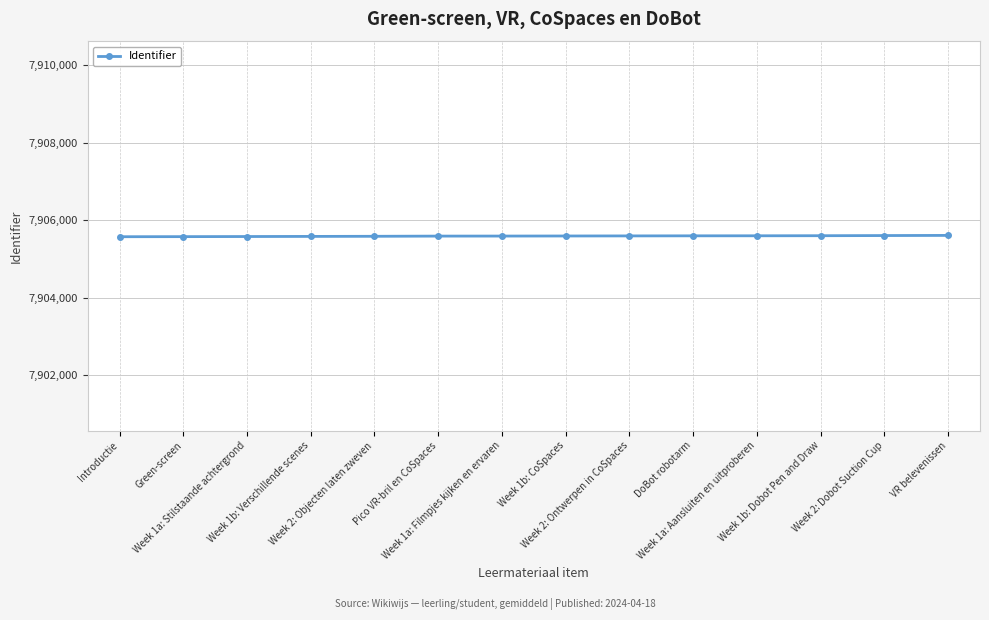

What is the smallest value displayed?

7905573